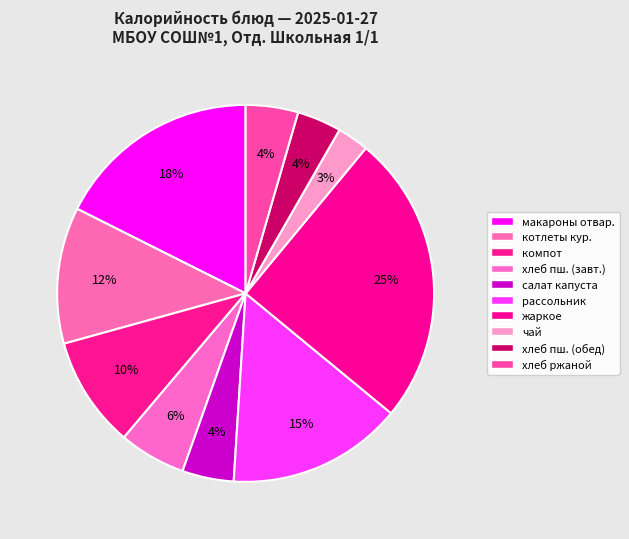

Is there any slice that represents more than half of the pie?

No